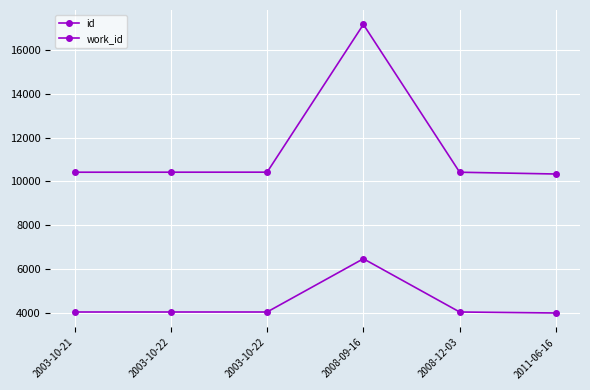

Count the number of data series in this chart.

2